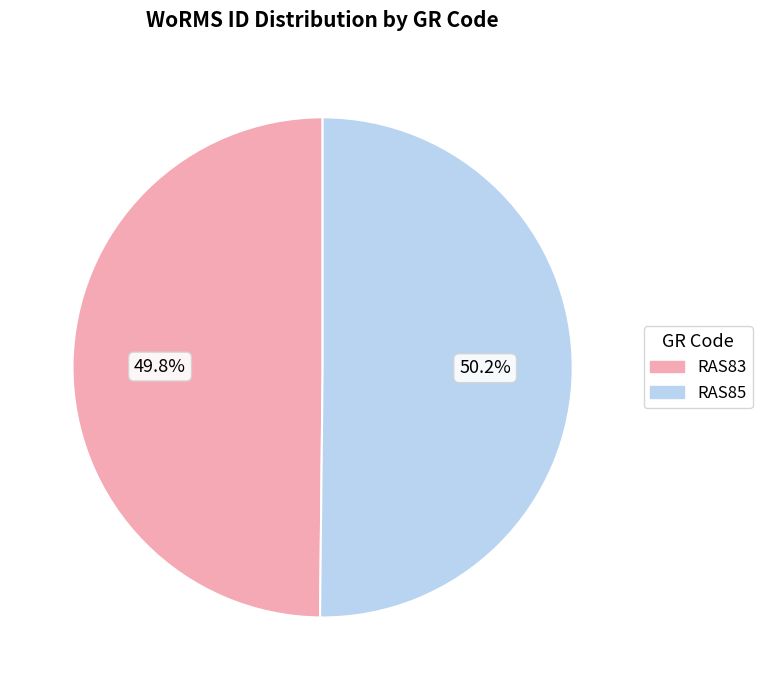

Is there any slice that represents more than half of the pie?

Yes